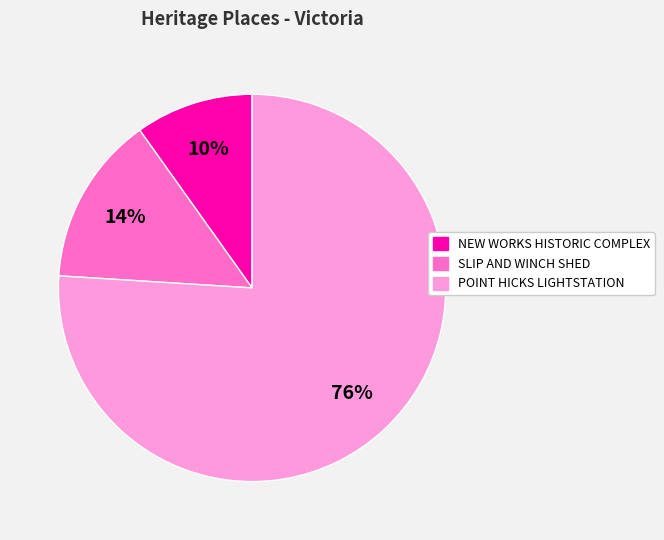

To the nearest percent, what is the average slice percentage?

33%